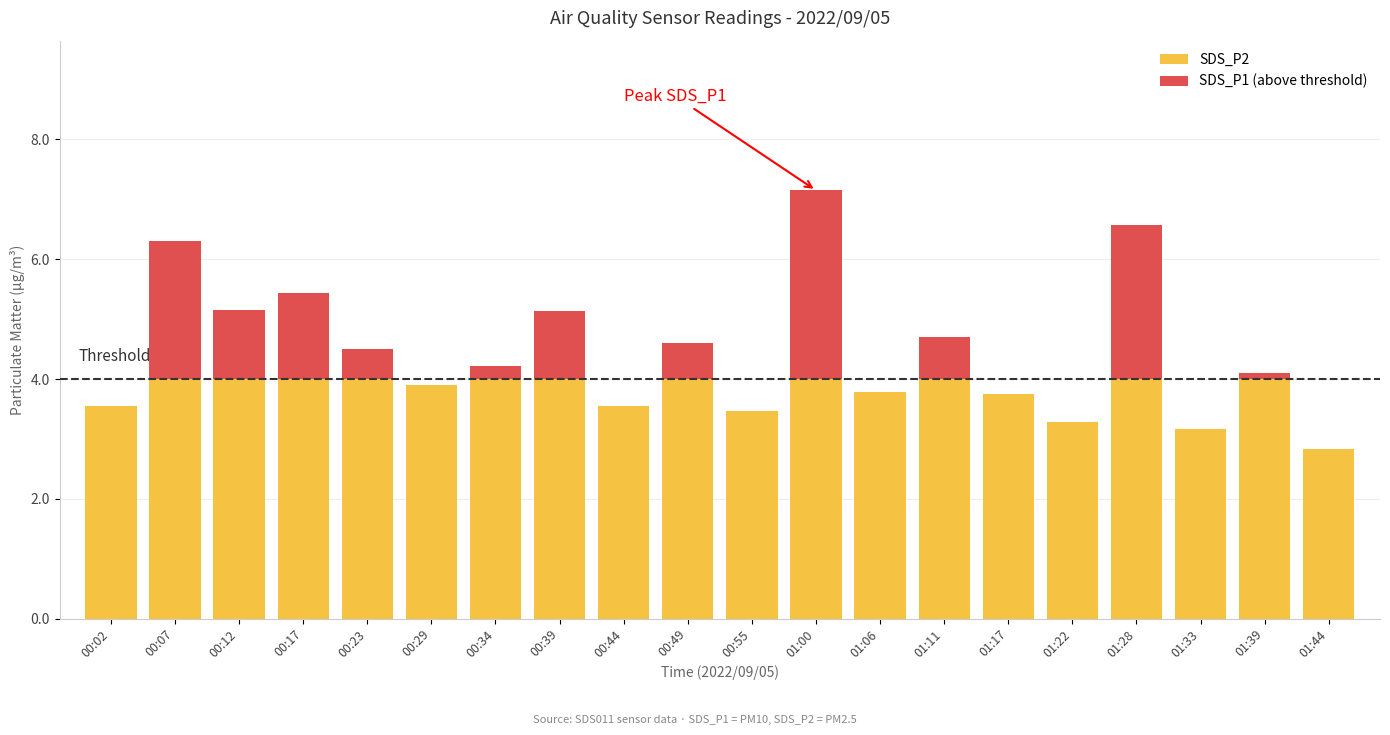

What are all the series names shown in the legend?

SDS_P2, SDS_P1 (above threshold)